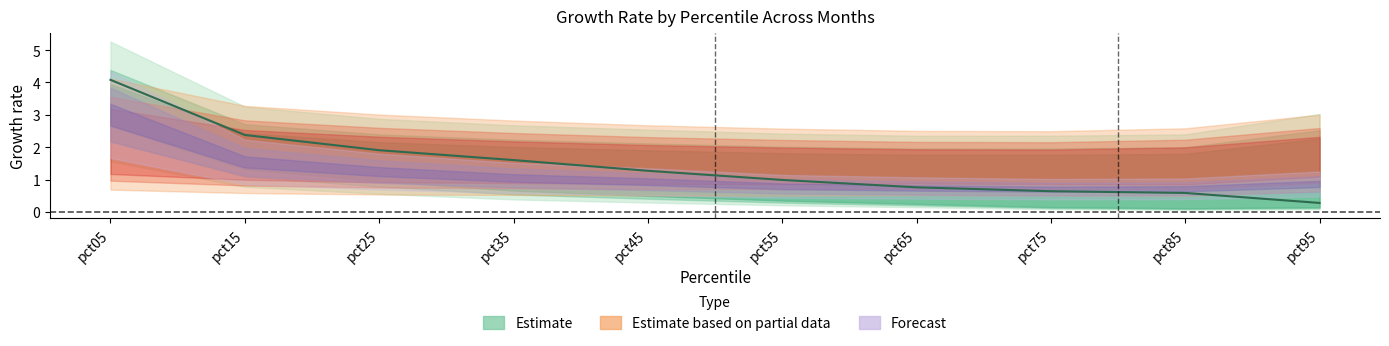

What is the total value across all series at pct55?

7.7